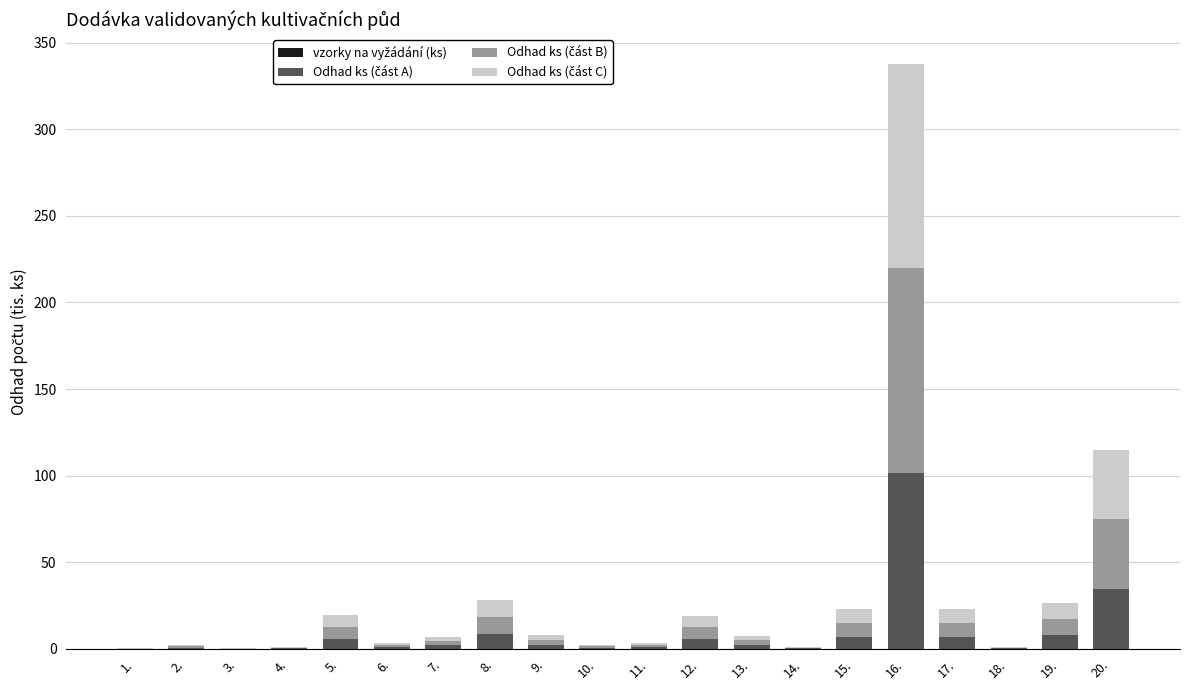

At which category is the sum across all series the highest?

16.